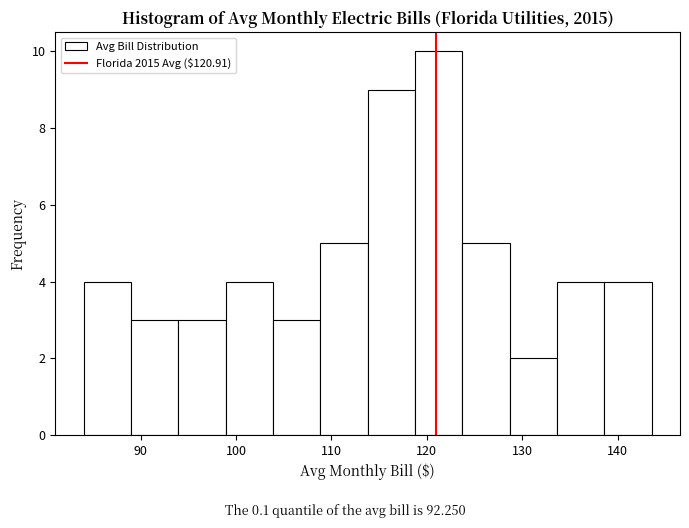

Reading left to right, list every bar in this chart as the range it spans on the x-axis followed by its height. Neither the bar edges nor the heights are printed on the chart, so give them approximately, as read against the axes.

84 to 89: 4
89 to 94: 3
94 to 99: 3
99 to 104: 4
104 to 109: 3
109 to 114: 5
114 to 119: 9
119 to 124: 10
124 to 129: 5
129 to 134: 2
134 to 139: 4
139 to 144: 4